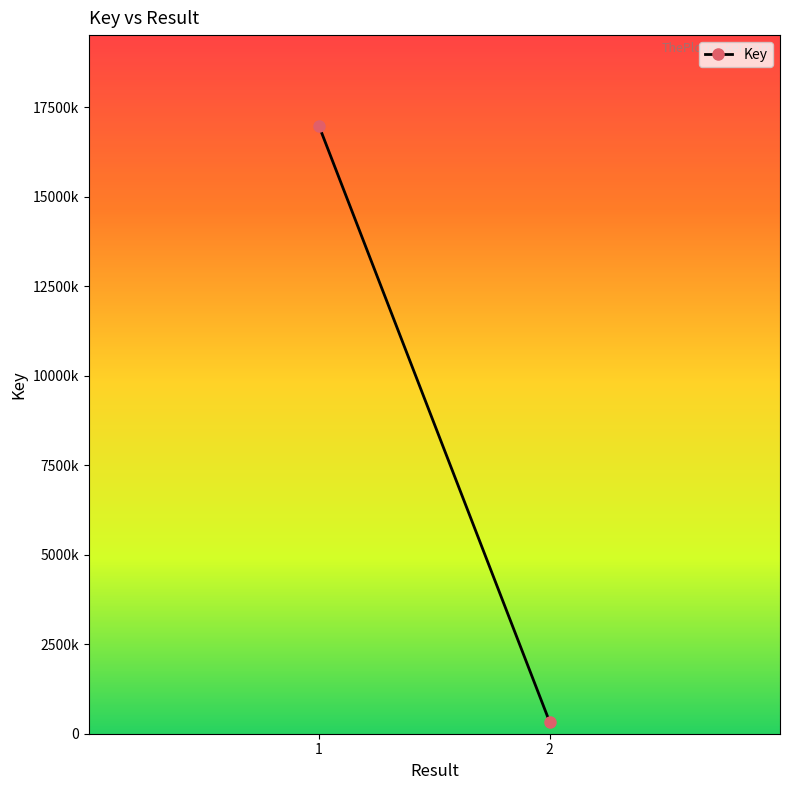

List the labels in order of value, smallest first.

2, 1